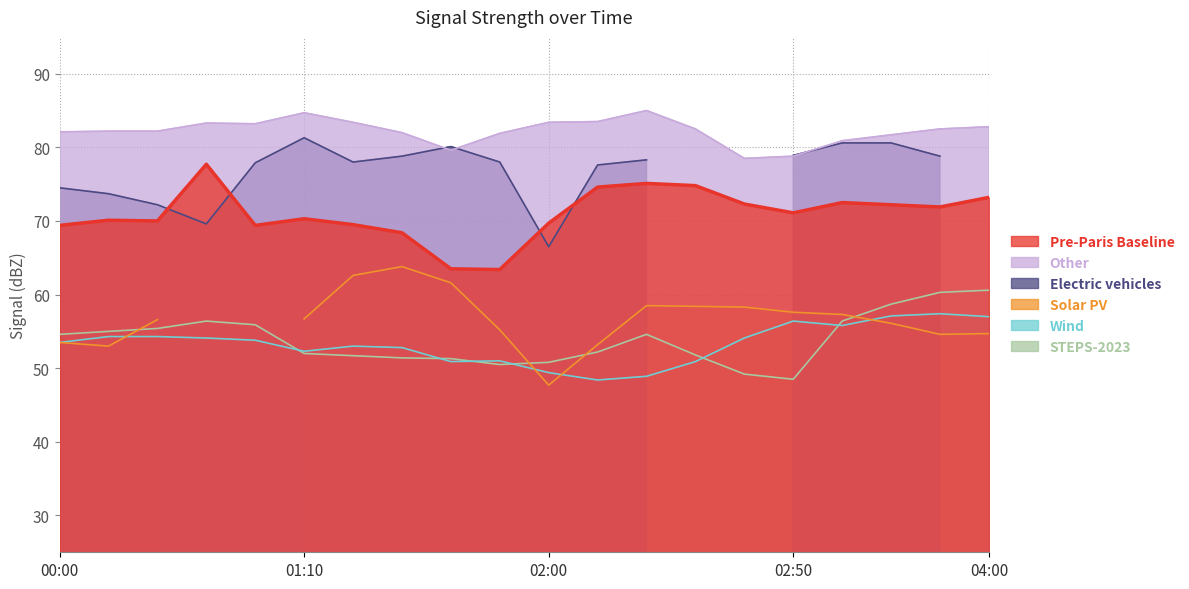

The Pre-Paris Baseline series shows 28.3 at 02:00. True or false?

False